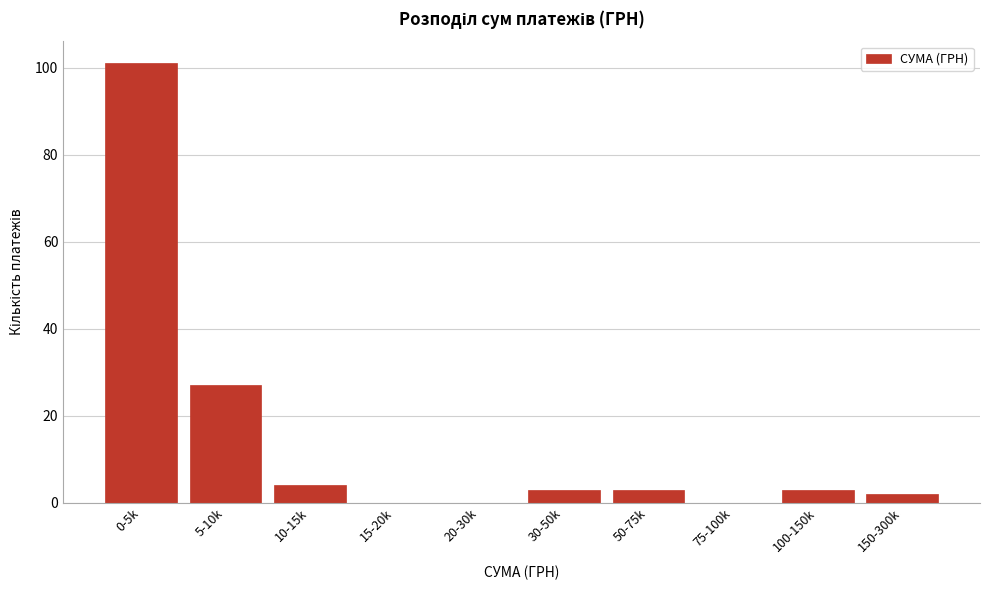

Reading right to left, what are all the values shown in this chart?

150-300k=2	100-150k=3	75-100k=0	50-75k=3	30-50k=3	20-30k=0	15-20k=0	10-15k=4	5-10k=27	0-5k=101